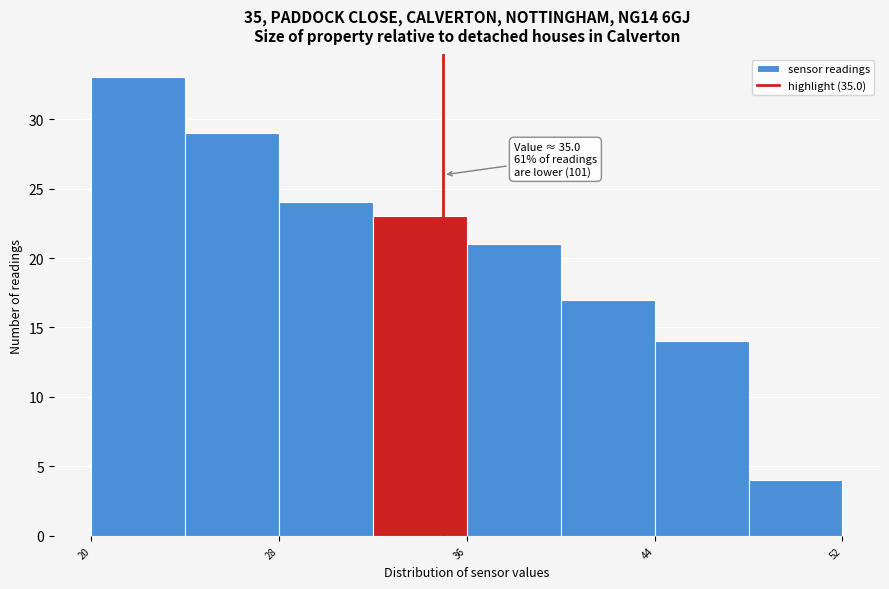

Over which range of the x-axis is the bar tallest?

20 to 24